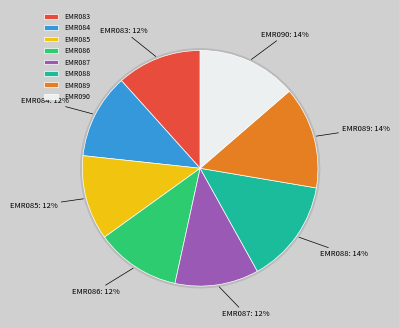

Is EMR089 the majority of the pie?

No